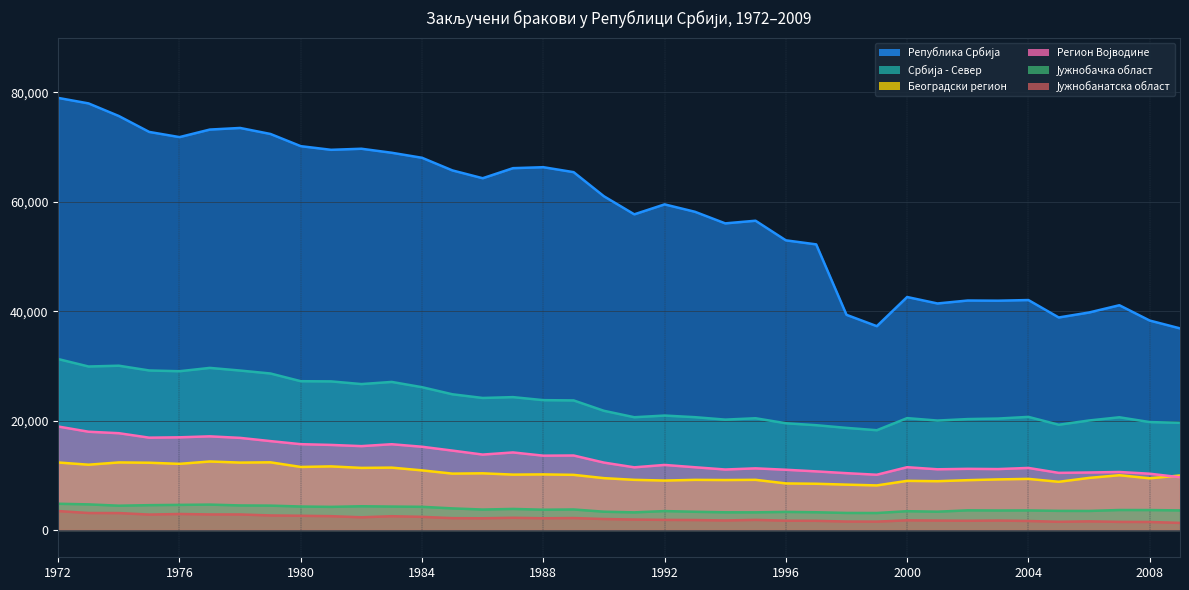

Rank the series at 1973 from highest to lowest value.

Република Србија, Србија - Север, Регион Војводине, Београдски регион, Јужнобачка област, Јужнобанатска област